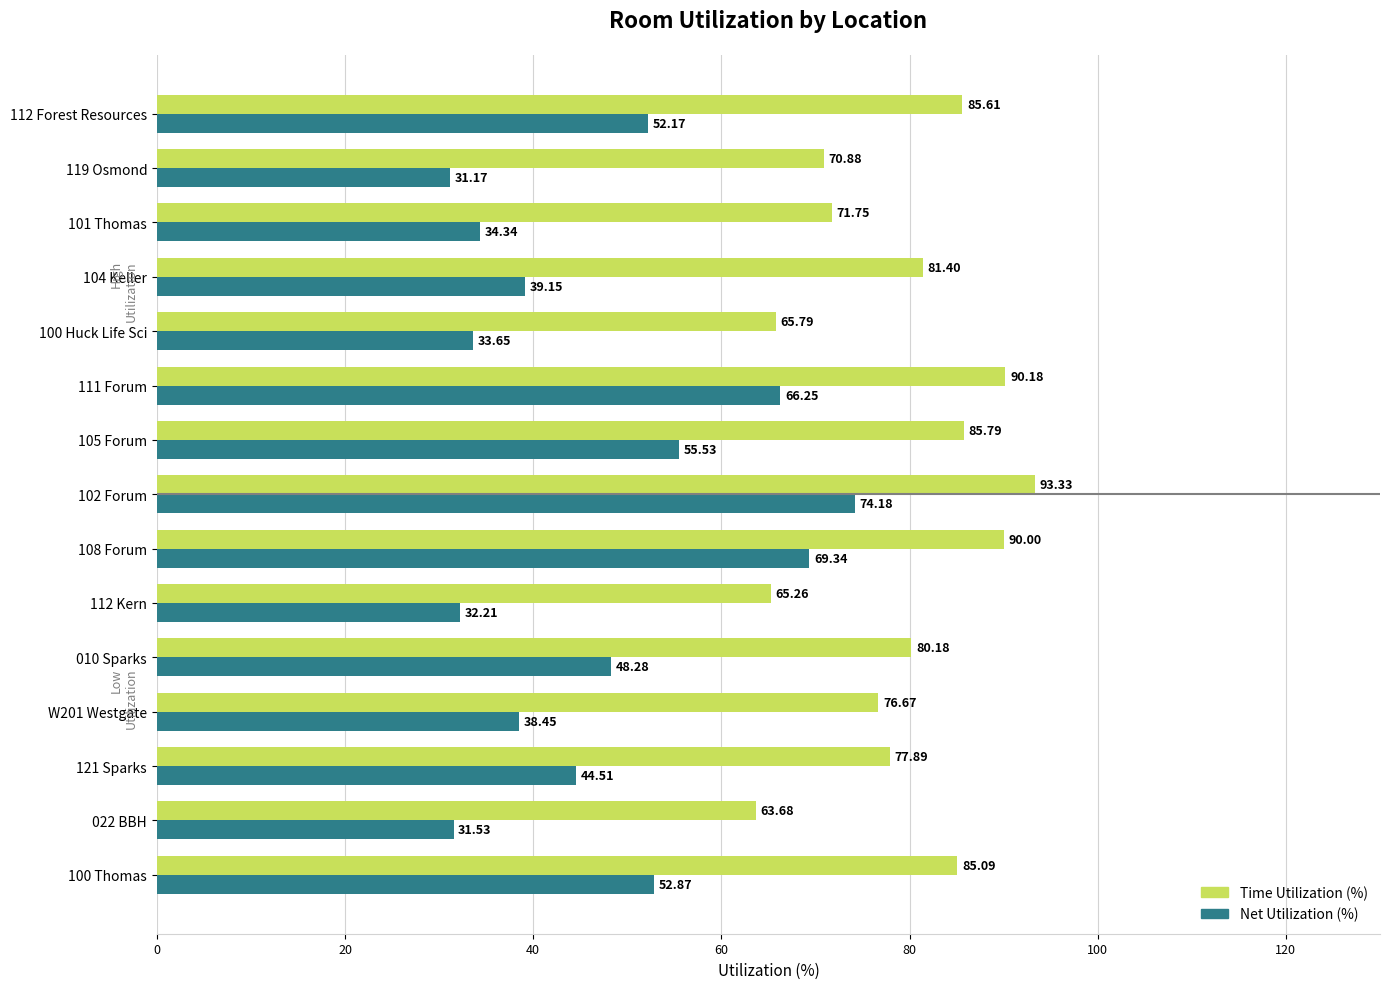

At which category is the sum across all series the highest?

102 Forum